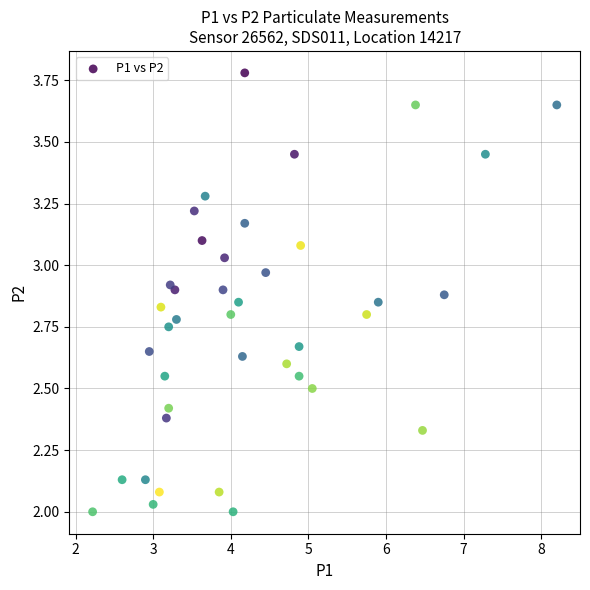

What is the range of Y values (max minus min)?

1.8